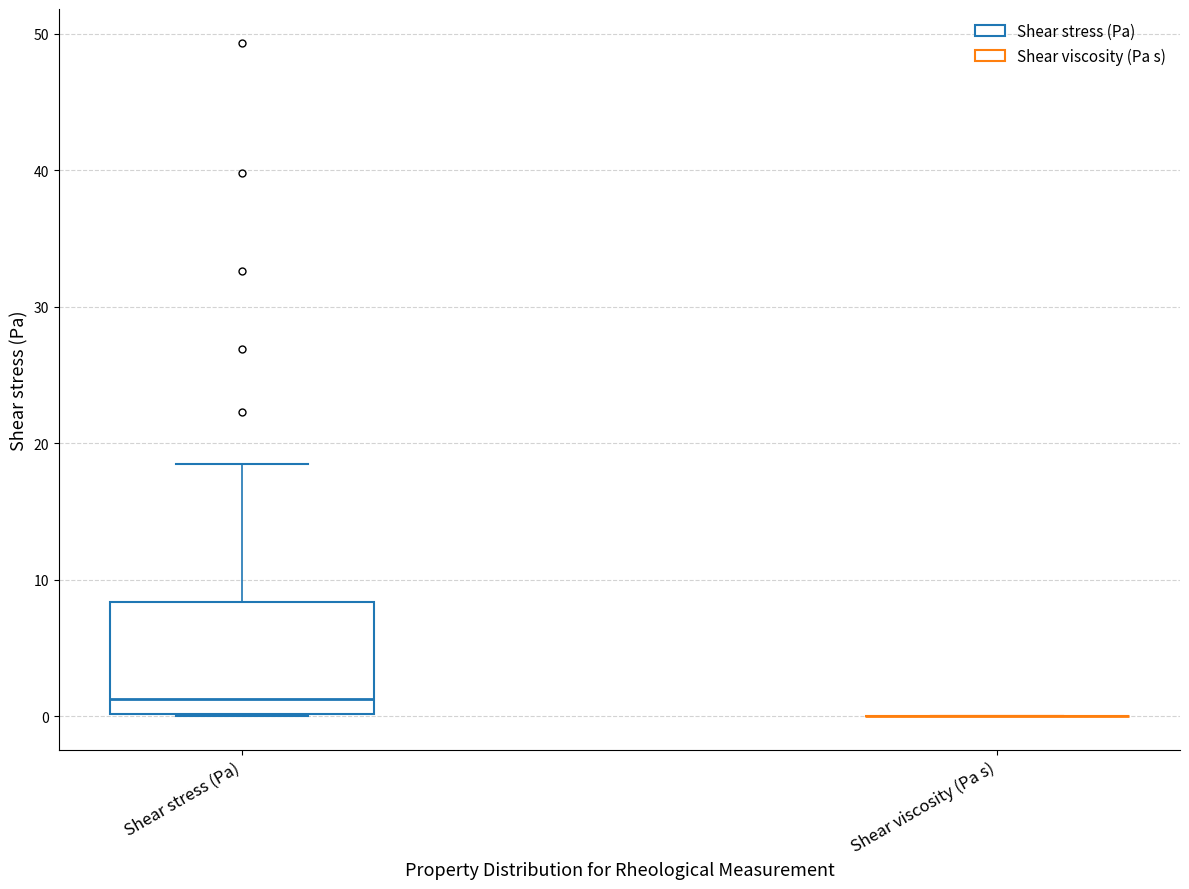

Reading left to right, transcribe this box plot: for each box, give where its median line is, the range the box spans, and where its two whiskers end, as read against the y-axis. The values are not printed on the chart, so give them approximately, as read against the axis.

Shear stress (Pa): median 1, box 0 to 8, whiskers 0 to 19
Shear viscosity (Pa s): box collapsed to a line at 0, whiskers 0 to 0